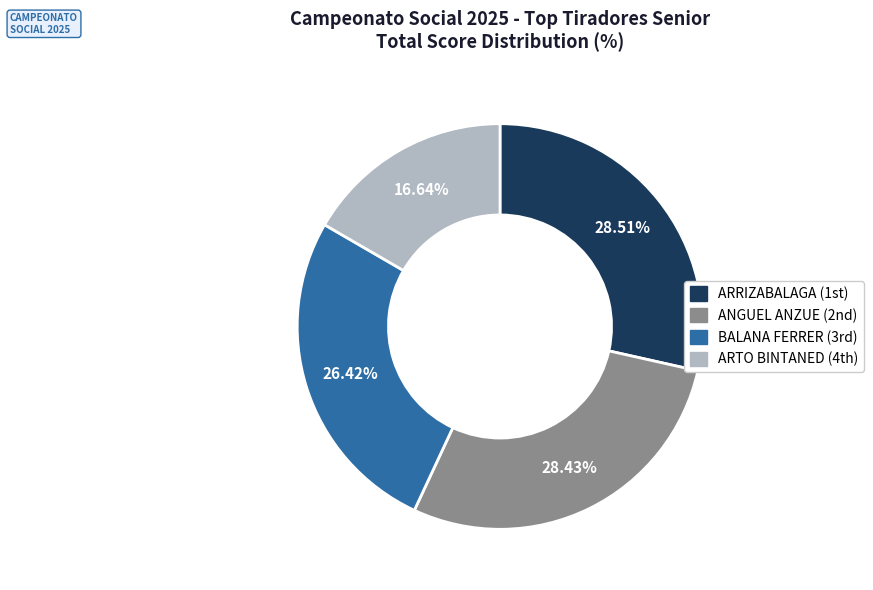

Does any single category account for the majority?

No